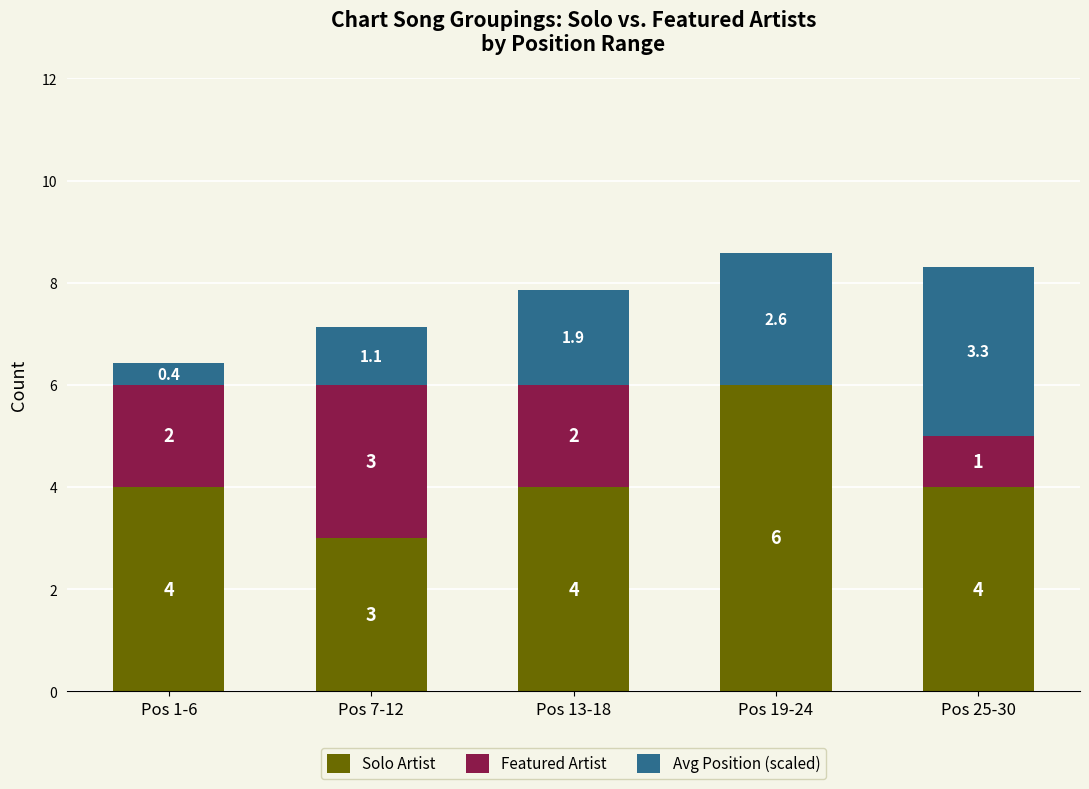

Which category has the highest value in the Solo Artist series?

Pos 19-24